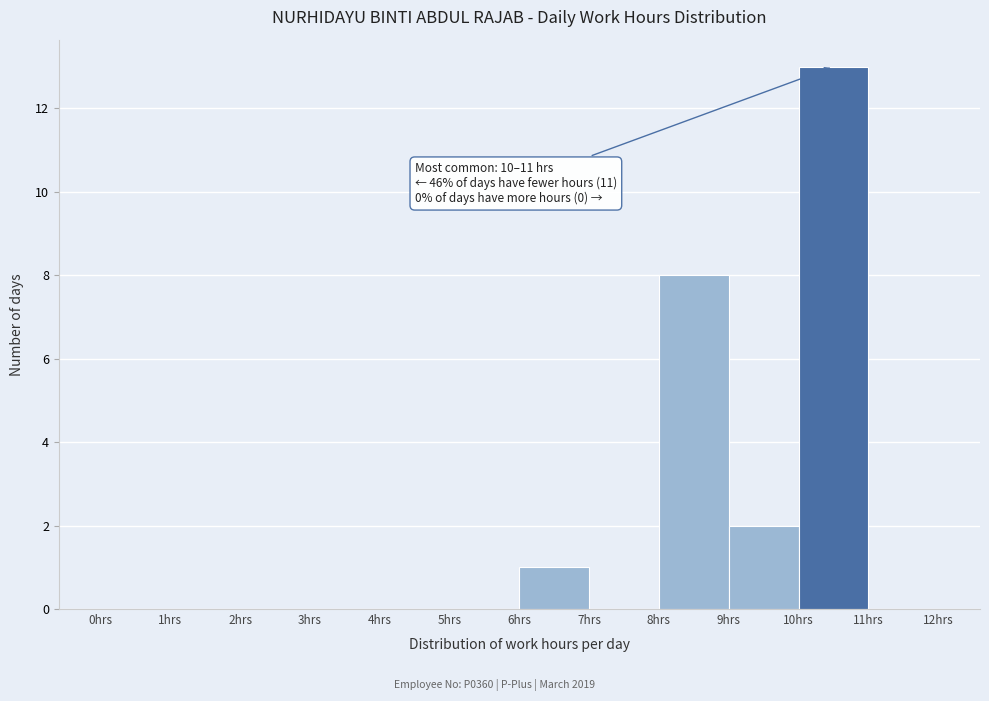

Which range on the x-axis has the tallest bar?

10 to 11